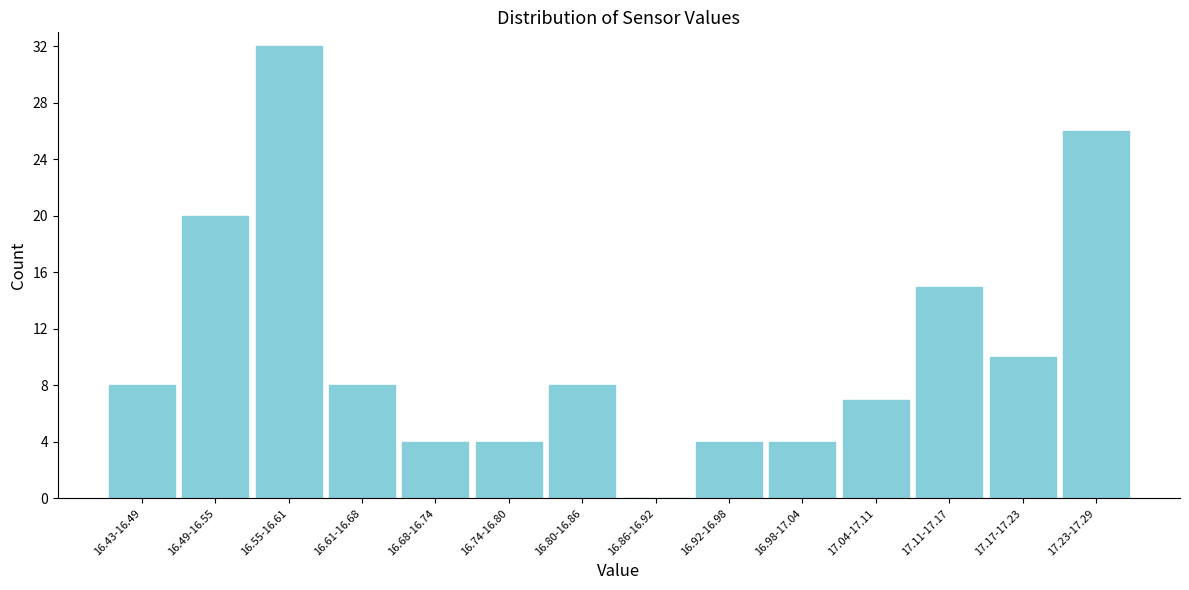

Reading left to right, extract all data points from this chart.

16.43-16.49=8	16.49-16.55=20	16.55-16.61=32	16.61-16.68=8	16.68-16.74=4	16.74-16.80=4	16.80-16.86=8	16.86-16.92=0	16.92-16.98=4	16.98-17.04=4	17.04-17.11=7	17.11-17.17=15	17.17-17.23=10	17.23-17.29=26